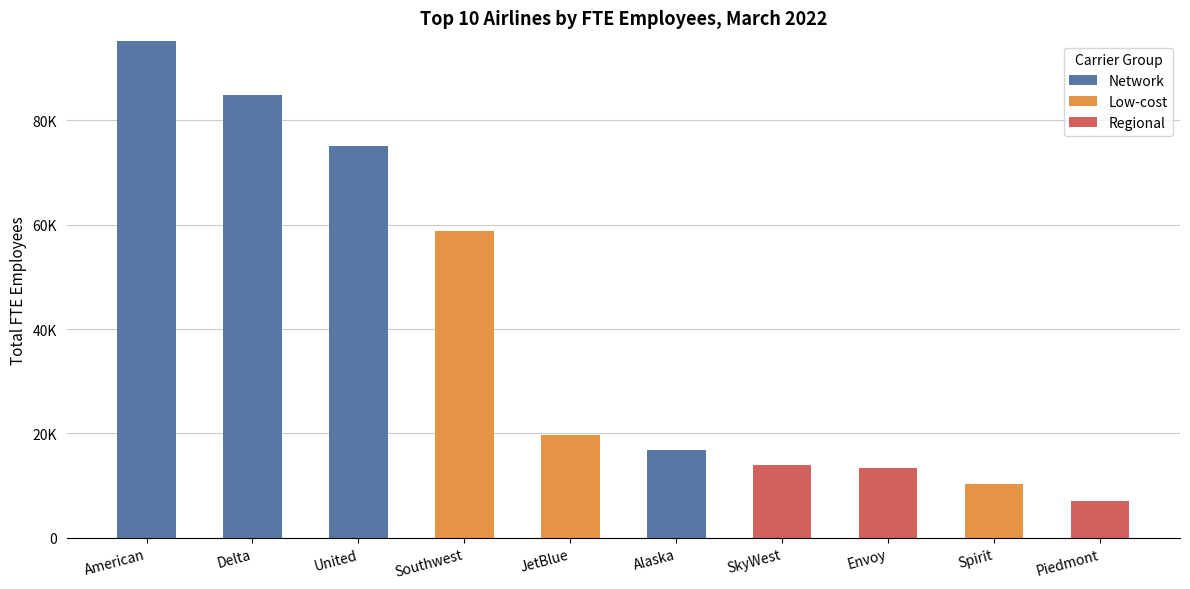

What position from the right is United?

8